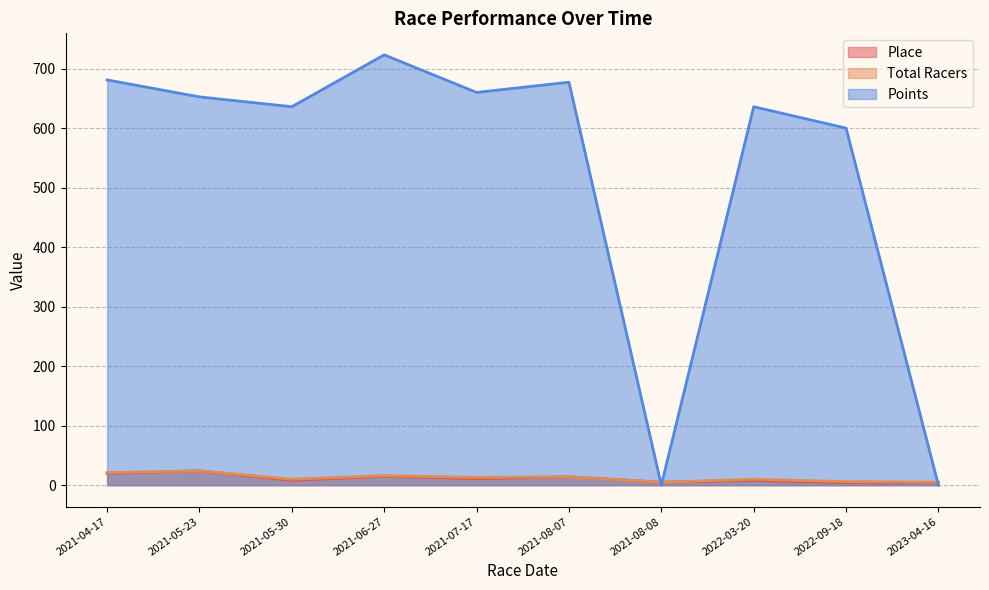

Reading left to right, what are all the values shown in this chart?

Place: 2021-04-17=20.0	2021-05-23=24.0	2021-05-30=8.0	2021-06-27=15.0	2021-07-17=11.0	2021-08-07=14.0	2021-08-08=5.0	2022-03-20=8.0	2022-09-18=4.0	2023-04-16=4.0
Total Racers: 2021-04-17=21.0	2021-05-23=24.0	2021-05-30=10.0	2021-06-27=16.0	2021-07-17=13.0	2021-08-07=14.0	2021-08-08=5.0	2022-03-20=10.0	2022-09-18=6.0	2023-04-16=5.0
Points: 2021-04-17=681.0	2021-05-23=652.5	2021-05-30=636.0	2021-06-27=723.1	2021-07-17=660.0	2021-08-07=677.1	2021-08-08=0.0	2022-03-20=636.0	2022-09-18=600.0	2023-04-16=0.0